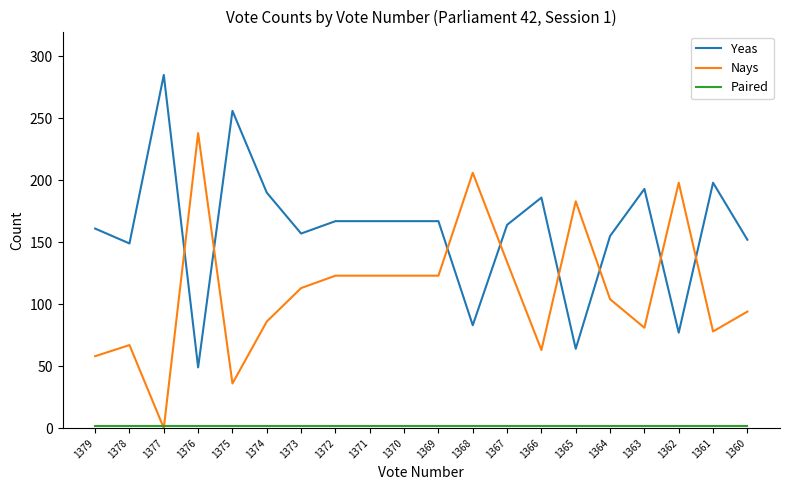

Is the value of Nays at 1372 greater than the value of Yeas at 1378?

No